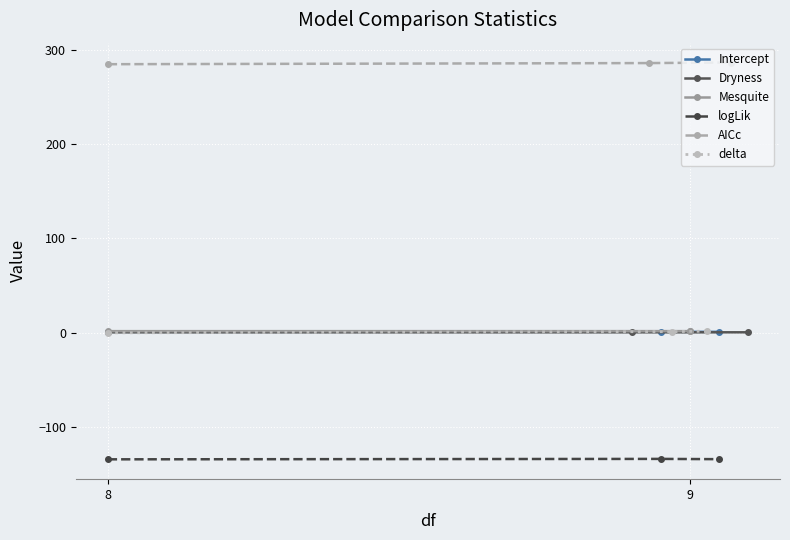

What is the greatest value displayed?

286.5